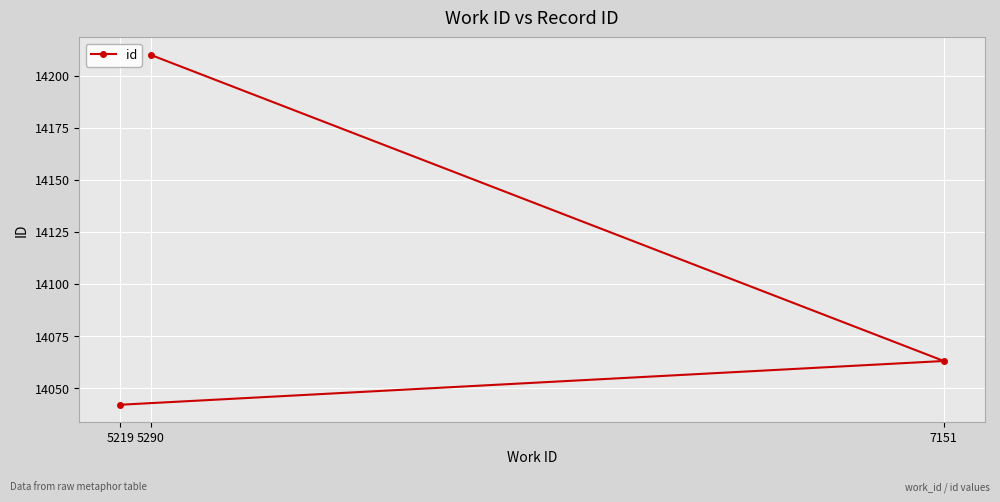

What is the approximate value at 7151?

14063